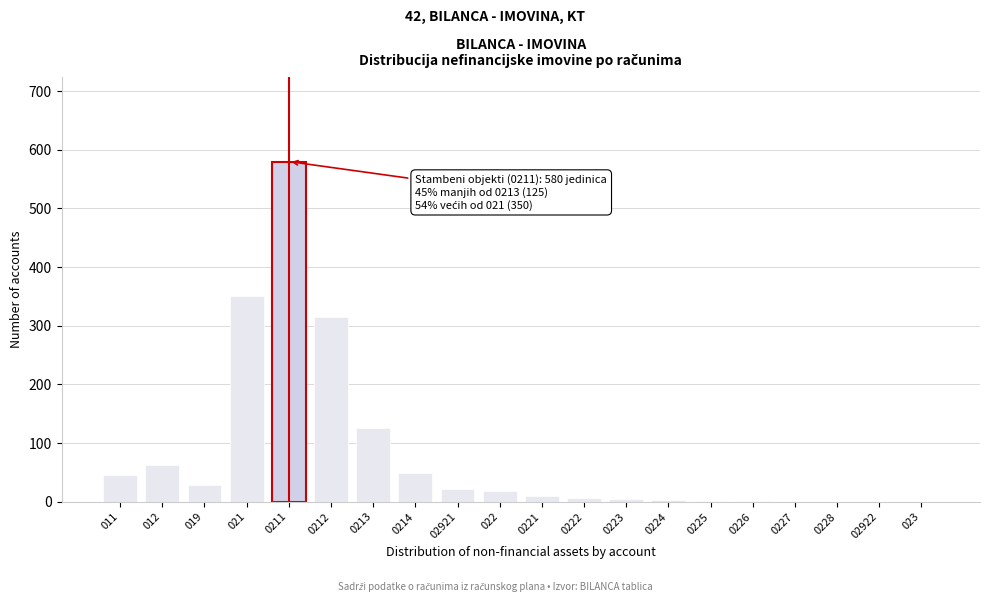

What is the greatest value displayed?

580